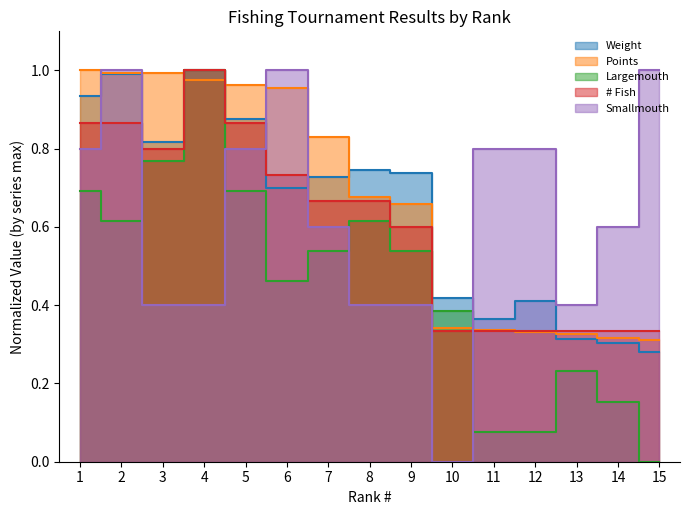

True or false: Weight has a value of 0.3 at 15.

True